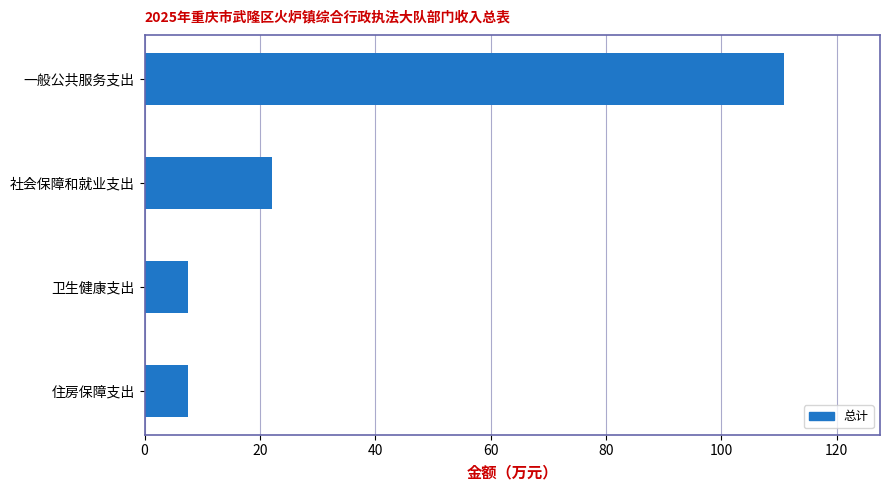

Reading top to bottom, what are all the values shown in this chart?

110.9	22.1	7.6	7.6